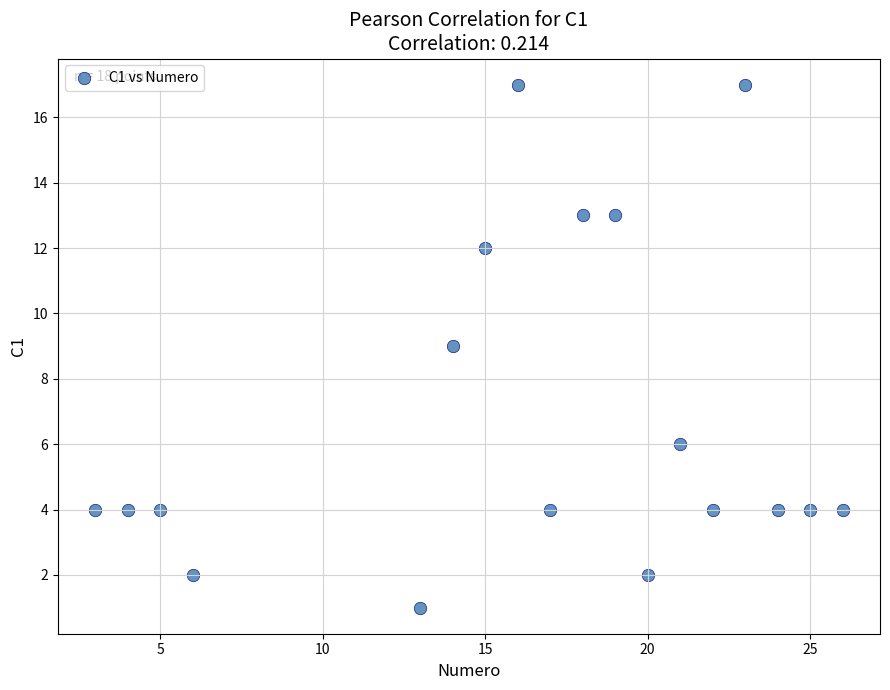

What is the range of Y values (max minus min)?

16